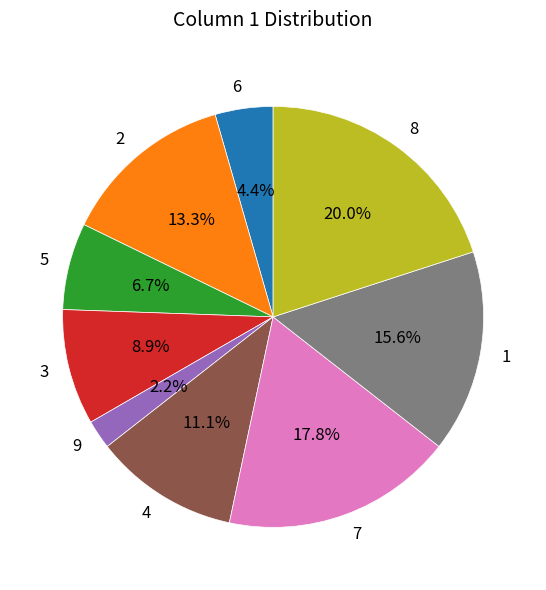

Combined, what portion of the pie is 4 and 1?

26.7%